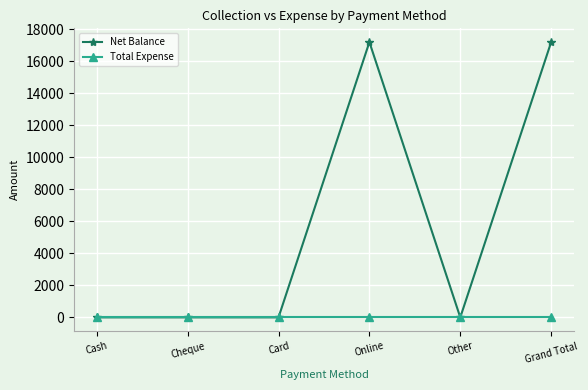

Is the value of Total Expense at Other greater than the value of Net Balance at Online?

No